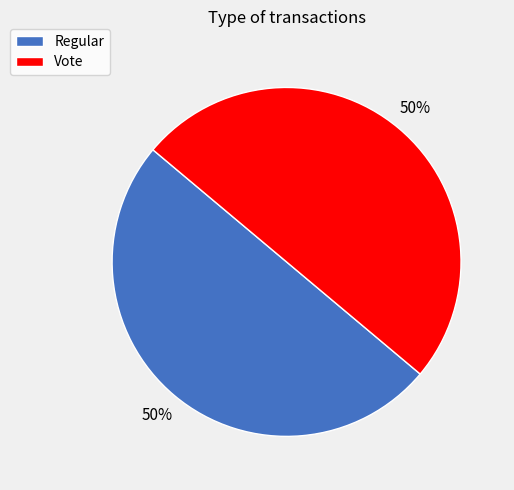

What is the ratio of the value at Vote to the value at Regular?

1.0